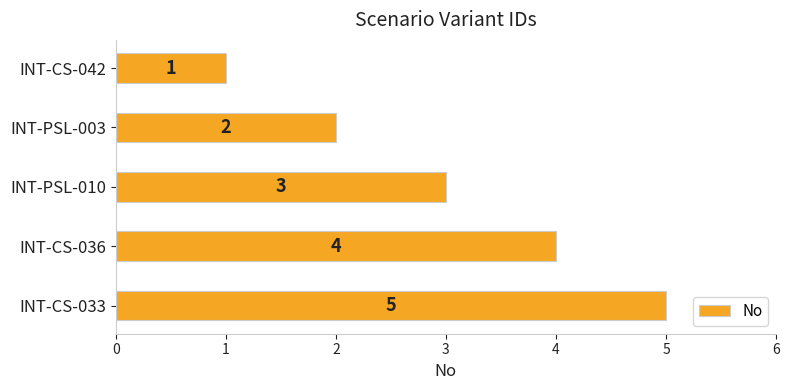

What is the label of the 5th bar from the bottom?

INT-CS-042